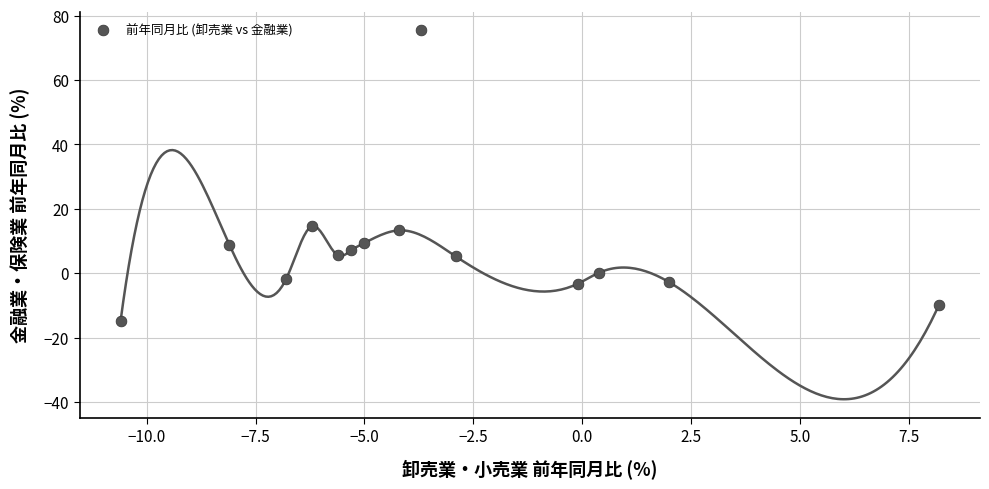

What Y value in the scatter plot is closest to 30?

14.6